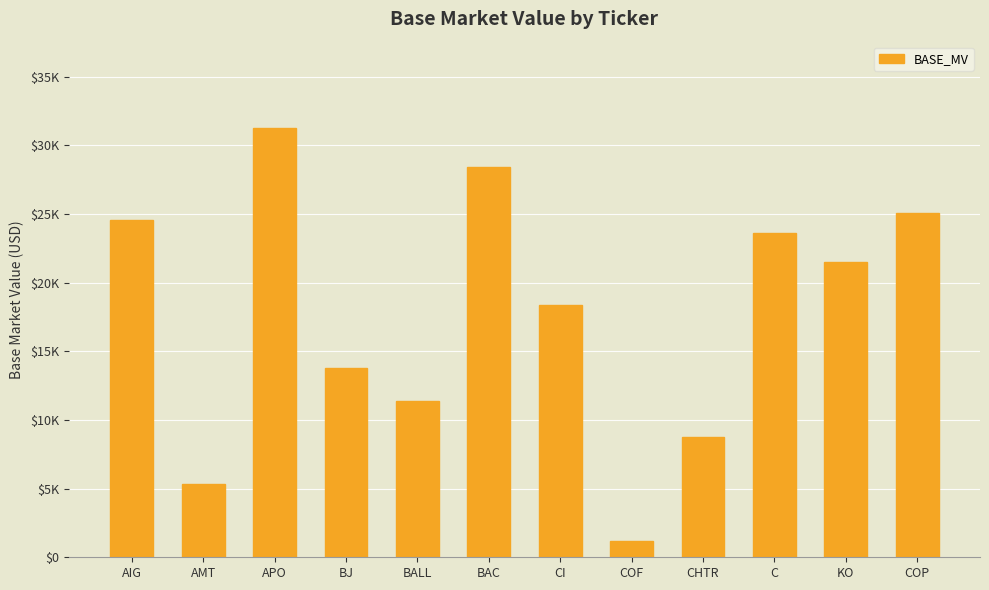

Reading left to right, transcribe all the data shown in this chart.

24586.9	5341.3	31299.8	13767.7	11384.8	28448.4	18365.4	1178.0	8747.6	23648.6	21495.2	25090.0